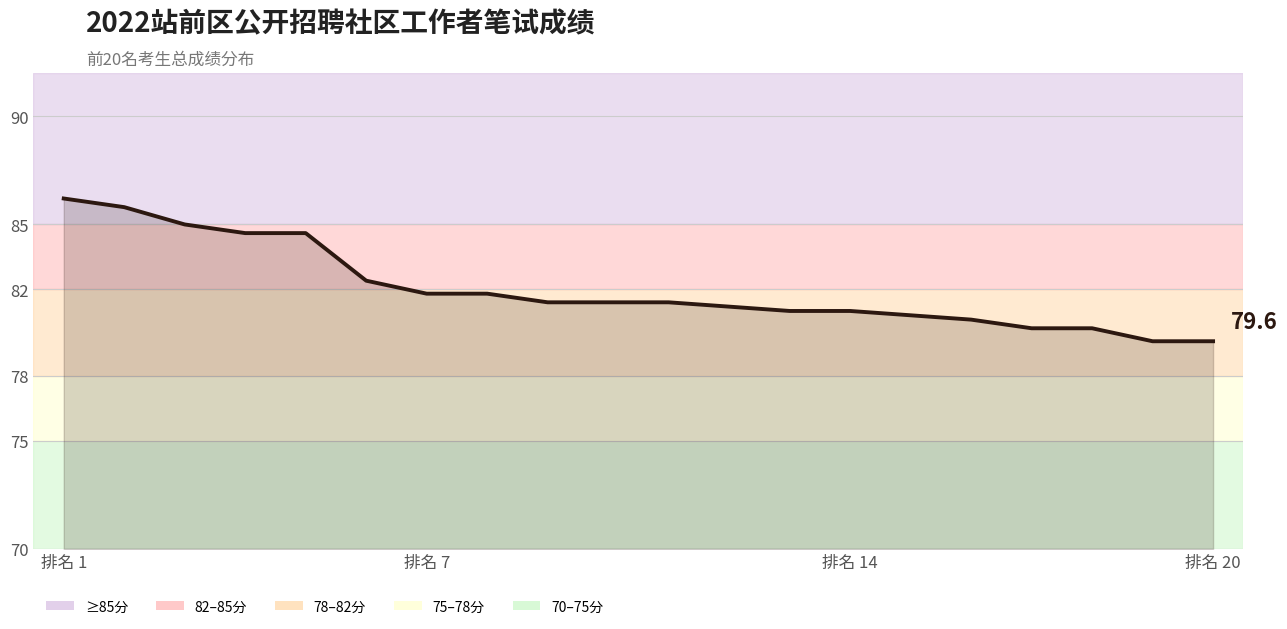

What is the greatest value displayed?

86.2